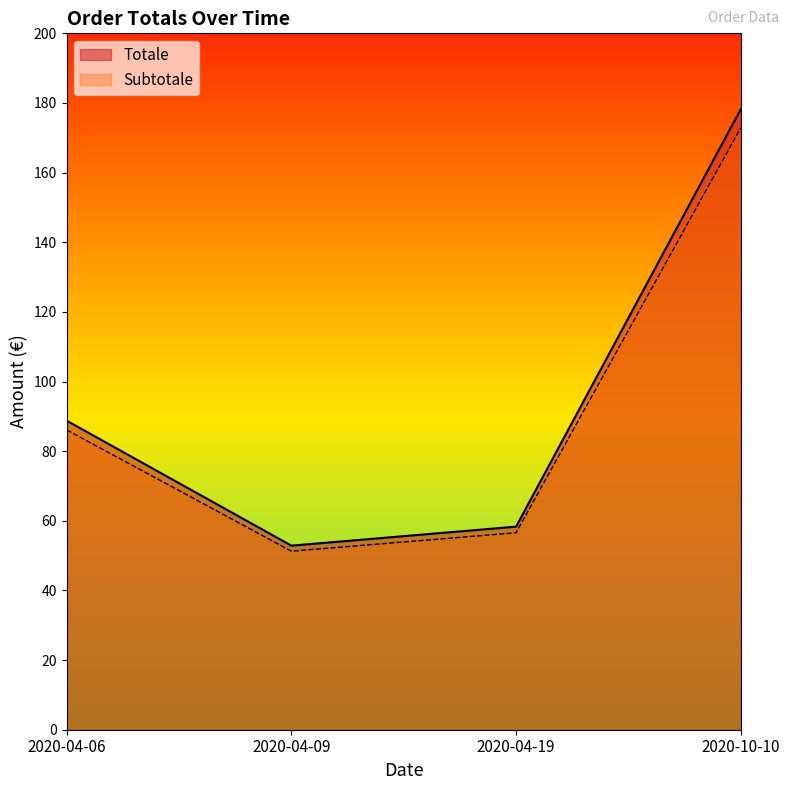

Does the chart display data point markers on the line(s)?

No